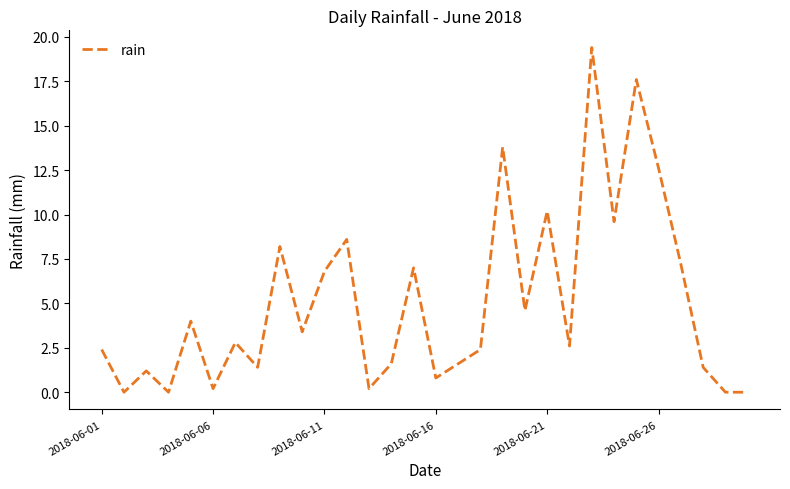

Is this an area chart (filled region under the line)?

No